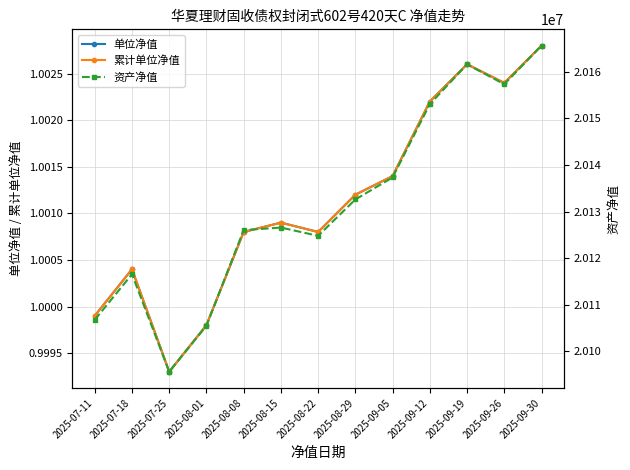

What is the difference between the 资产净值 values at 2025-09-30 and 2025-07-18?

49071.0